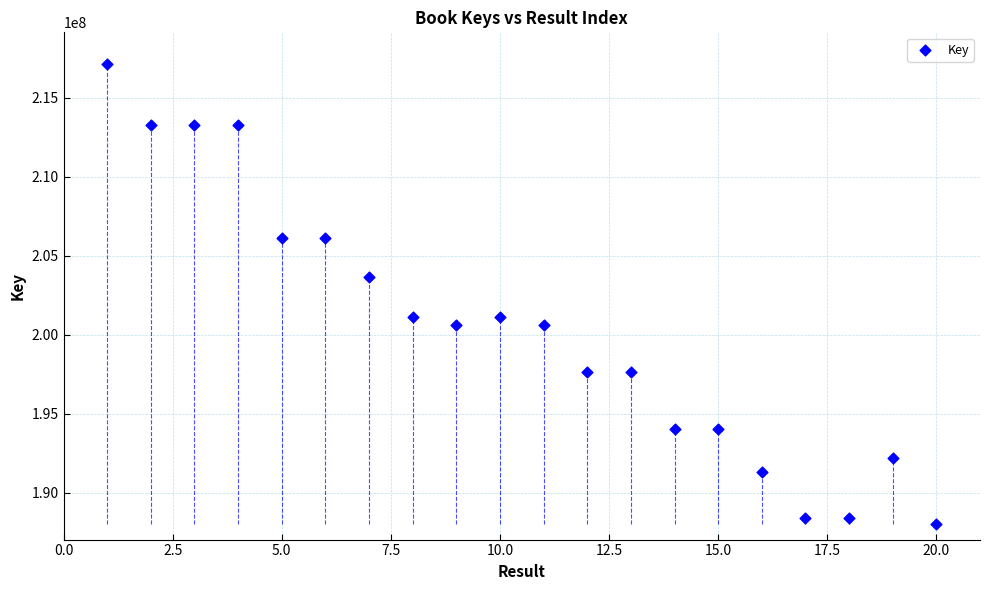

What Y value in the scatter plot is closest to 202595209?

203687872